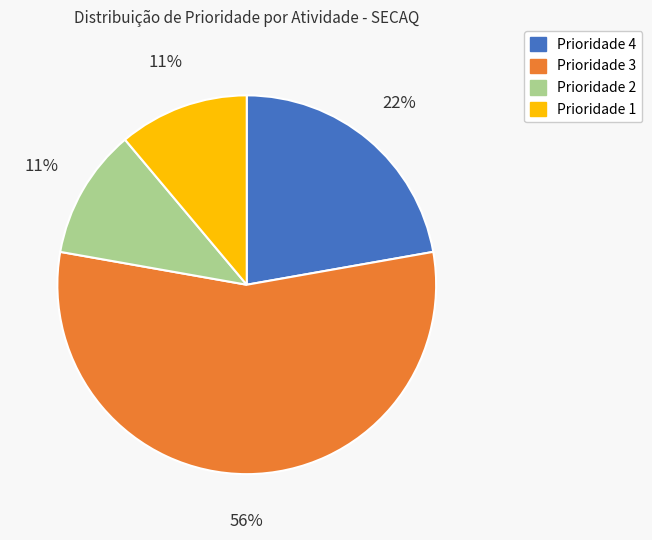

Is there any slice that represents more than half of the pie?

Yes